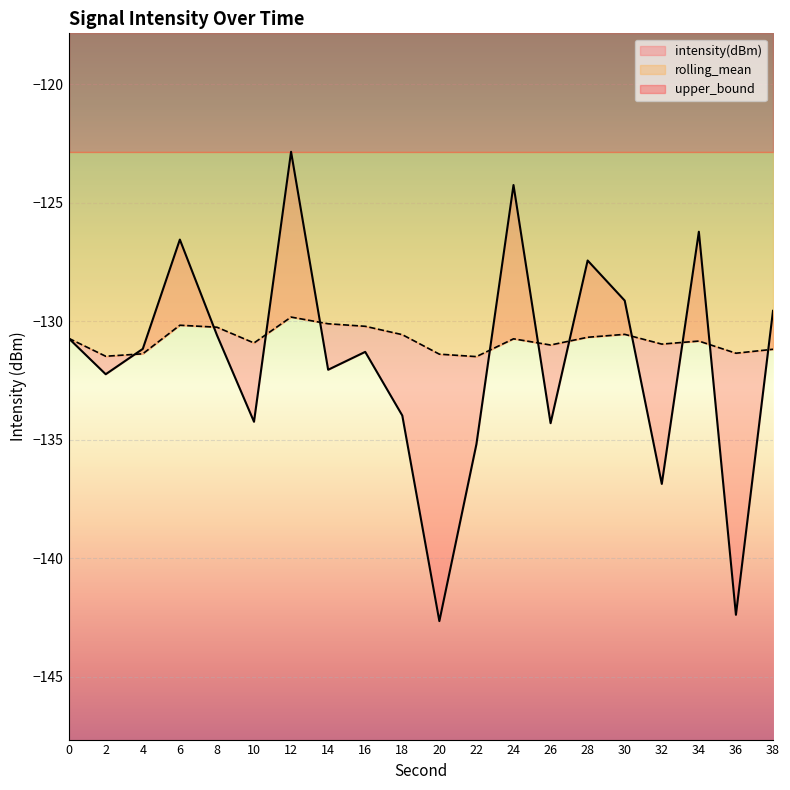

Reading left to right, what are all the values shown in this chart?

intensity(dBm): -130.7	-132.2	-131.2	-126.6	-130.6	-134.2	-122.8	-132.0	-131.3	-134.0	-142.7	-135.2	-124.3	-134.3	-127.4	-129.1	-136.9	-126.2	-142.4	-129.6
rolling_mean: -130.7	-131.5	-131.4	-130.2	-130.3	-130.9	-129.8	-130.1	-130.2	-130.6	-131.4	-131.5	-130.7	-131.0	-130.7	-130.6	-131.0	-130.8	-131.3	-131.2